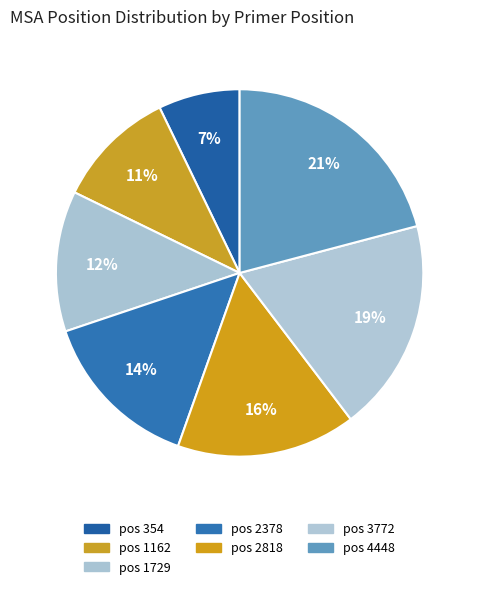

How many segments does this pie chart have?

7